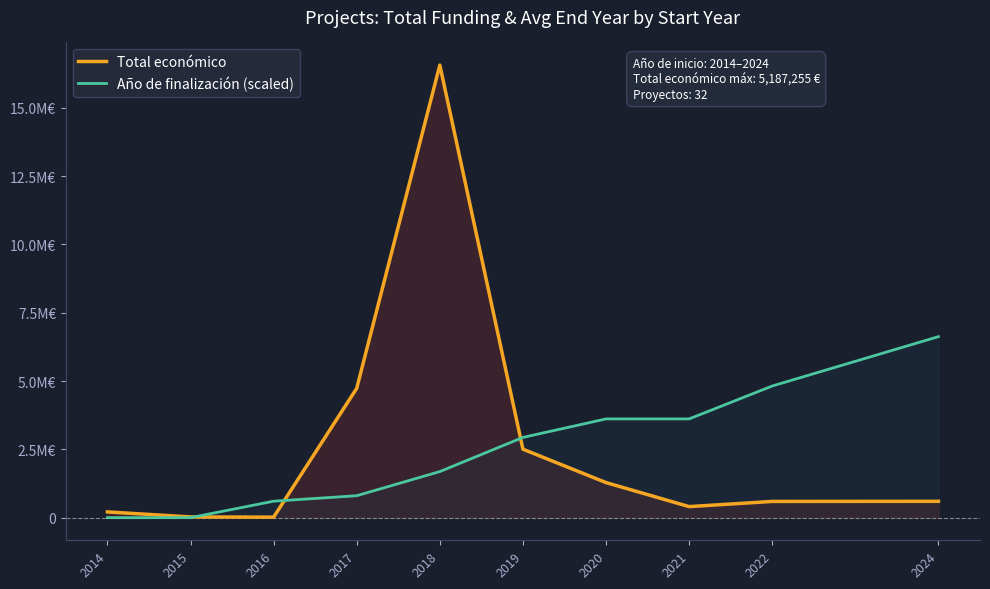

How many values in the Total económico series are below 598609?

5